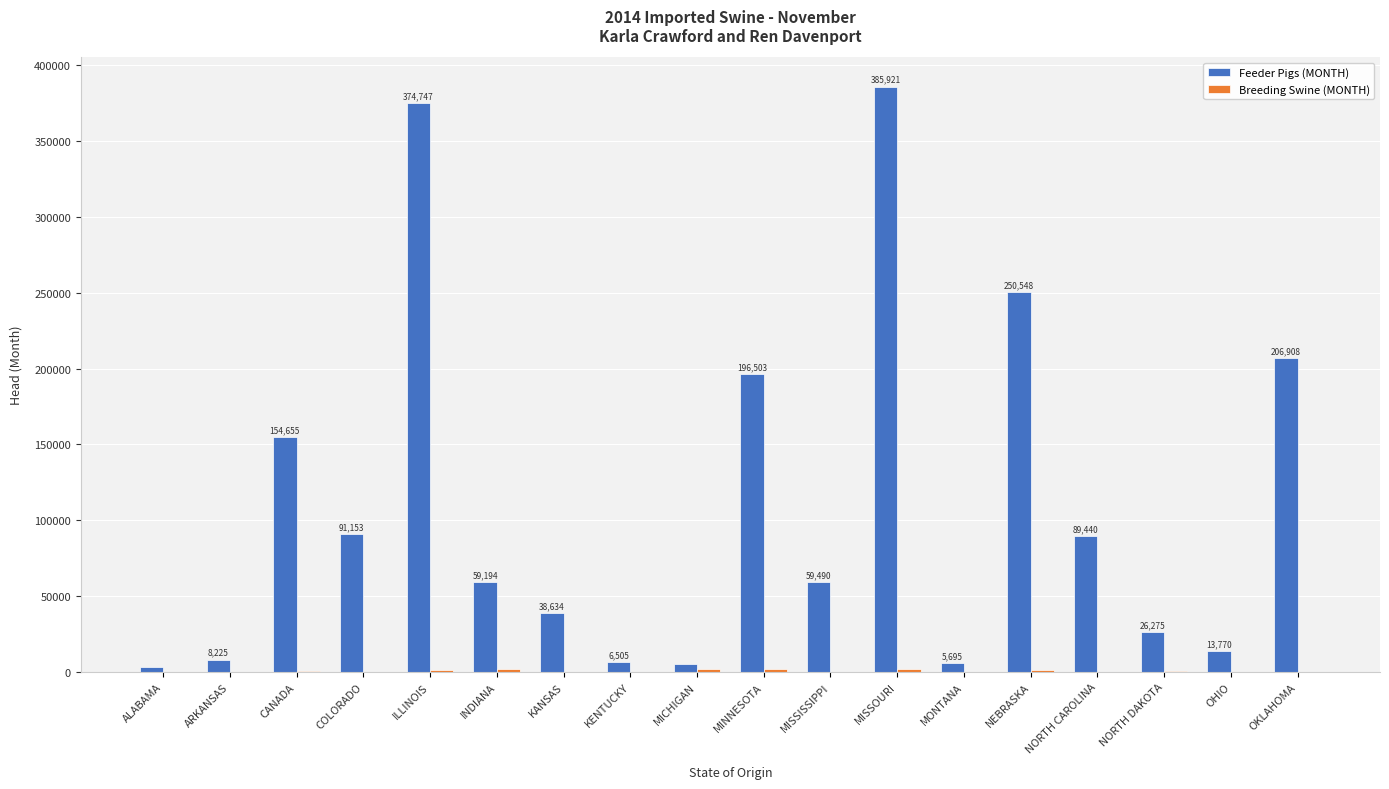

Which category has the highest value across all series?

MISSOURI